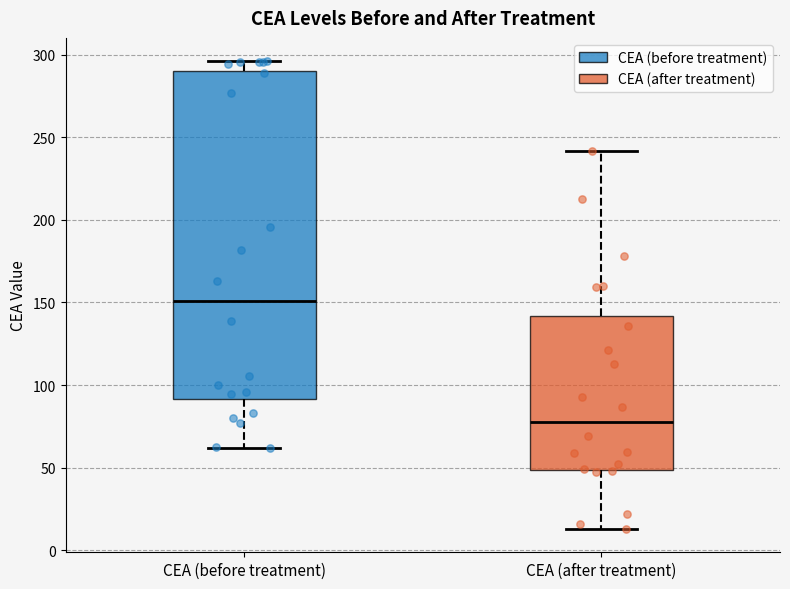

Which box has the highest median line?

CEA (before treatment)